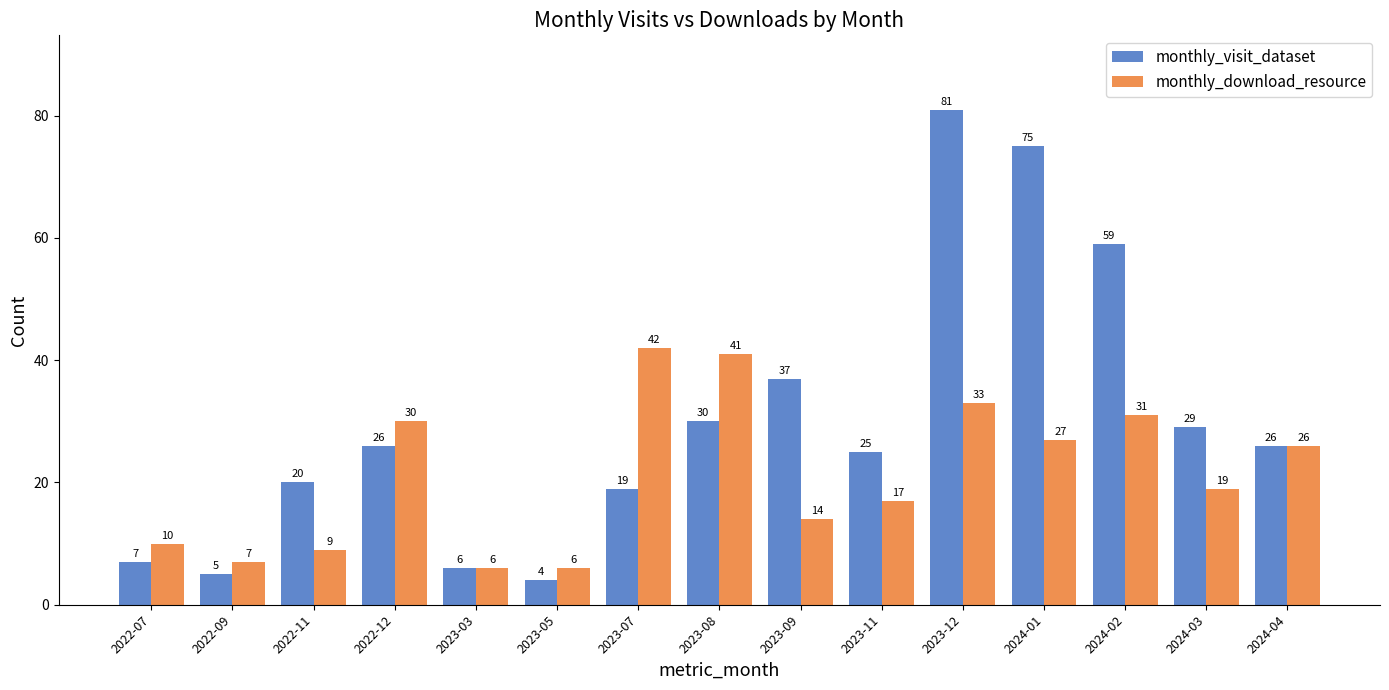

What is the sum of all monthly_visit_dataset values?

449